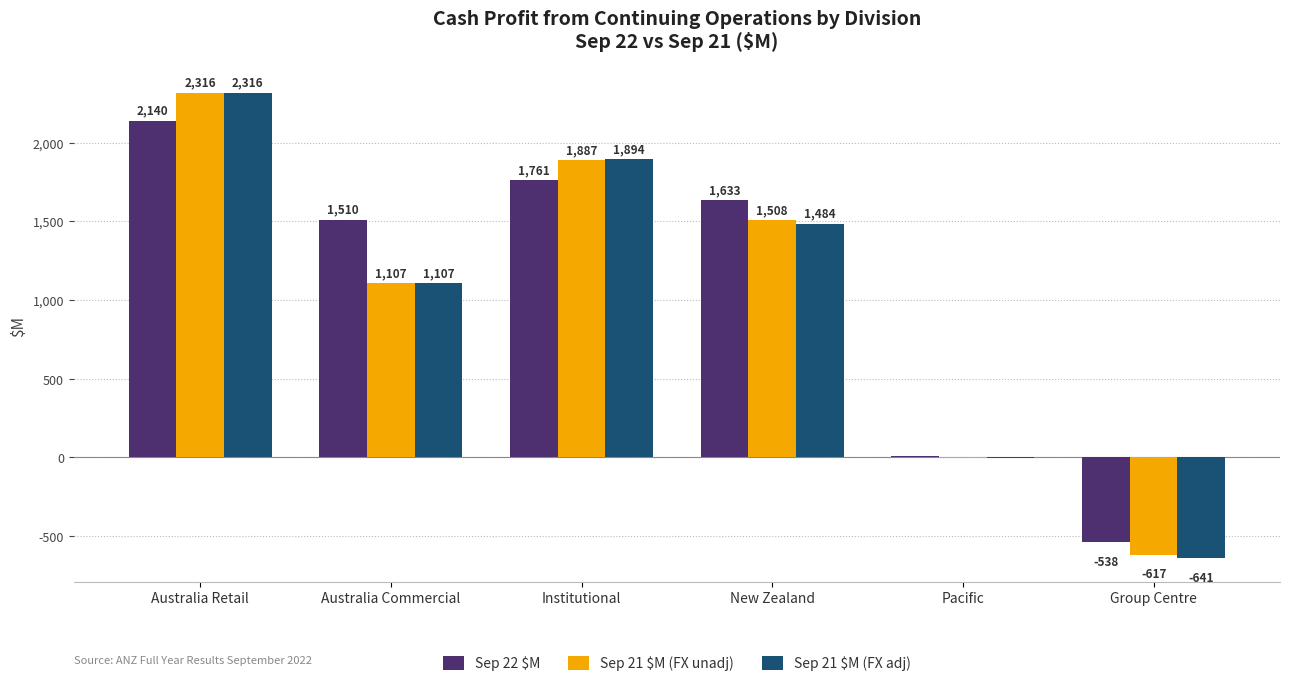

Which category has the highest value across all series?

Australia Retail